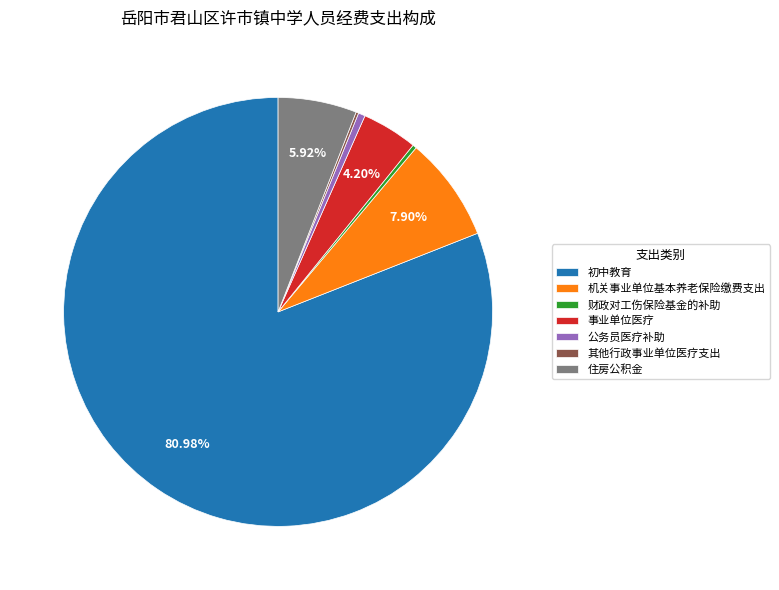

Which slice is the largest?

初中教育